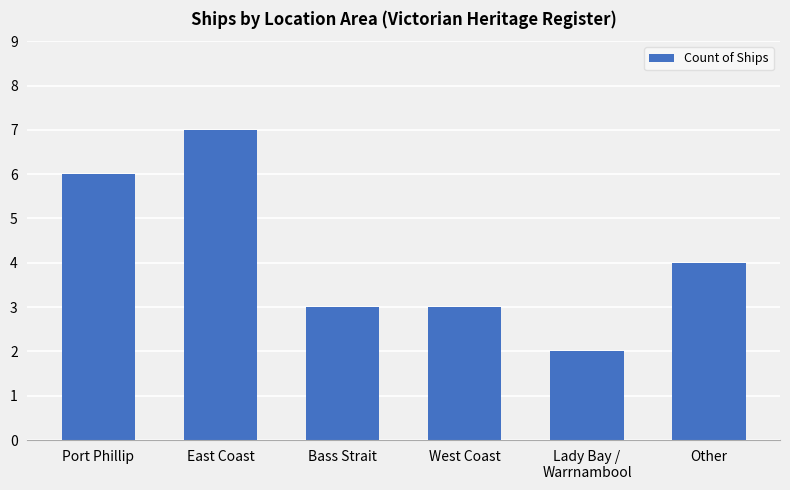

Approximately how many times larger is the value at Bass Strait compared to East Coast?

0.4